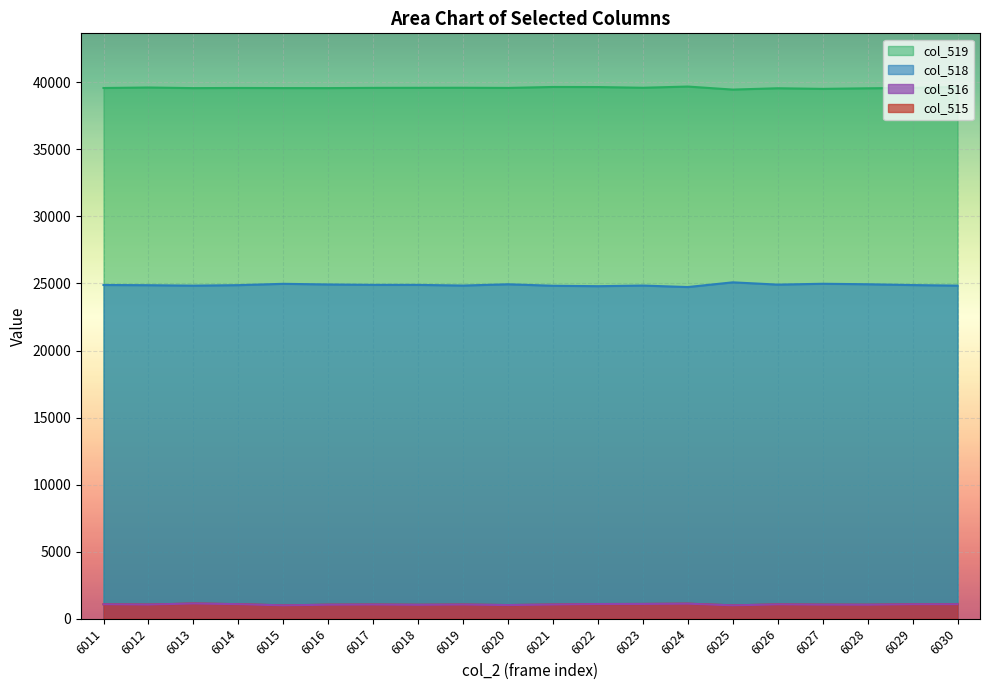

In col_519, how many points are lower than both neighbors (excluding endpoints)?

6